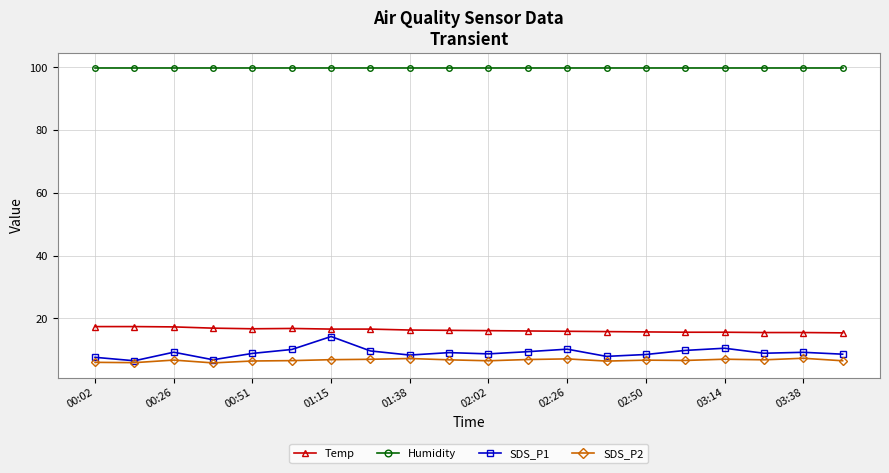

True or false: Humidity and Temp intersect in this chart.

False